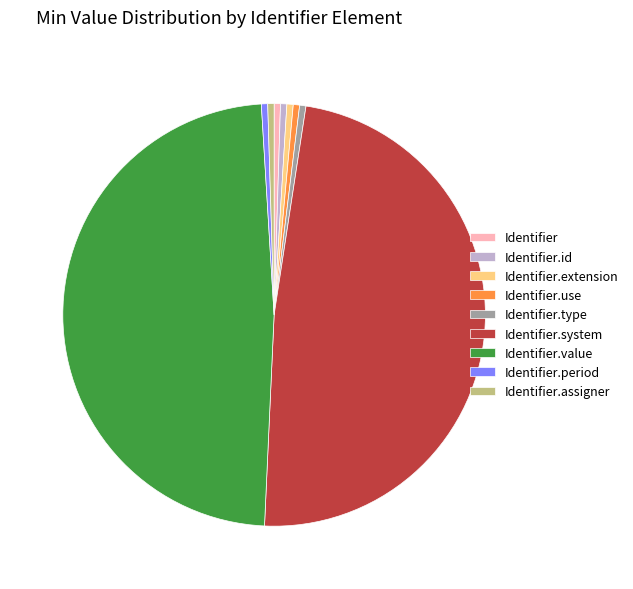

True or false: Identifier.system accounts for 36% of the total.

False